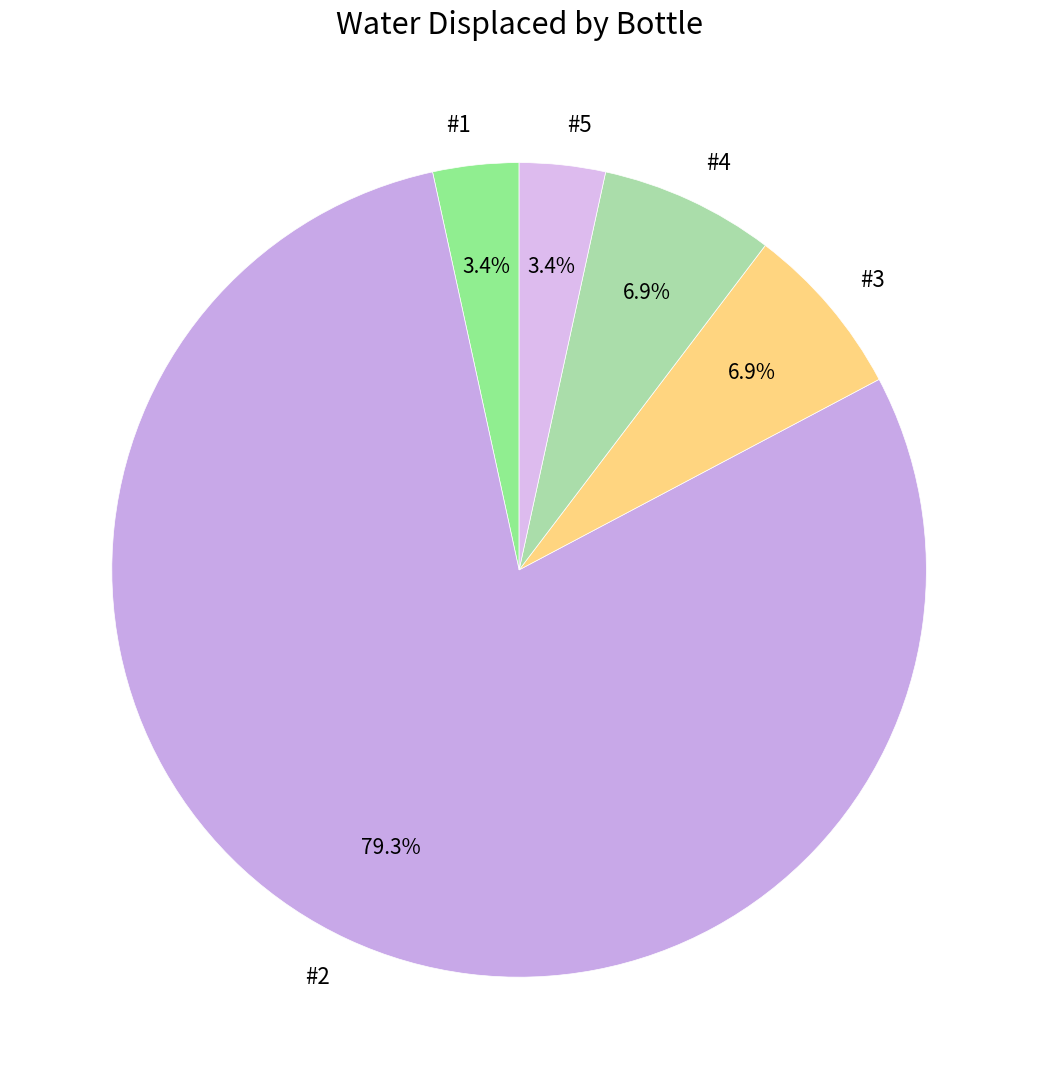

Is it true that #5 is 3% of the pie?

True